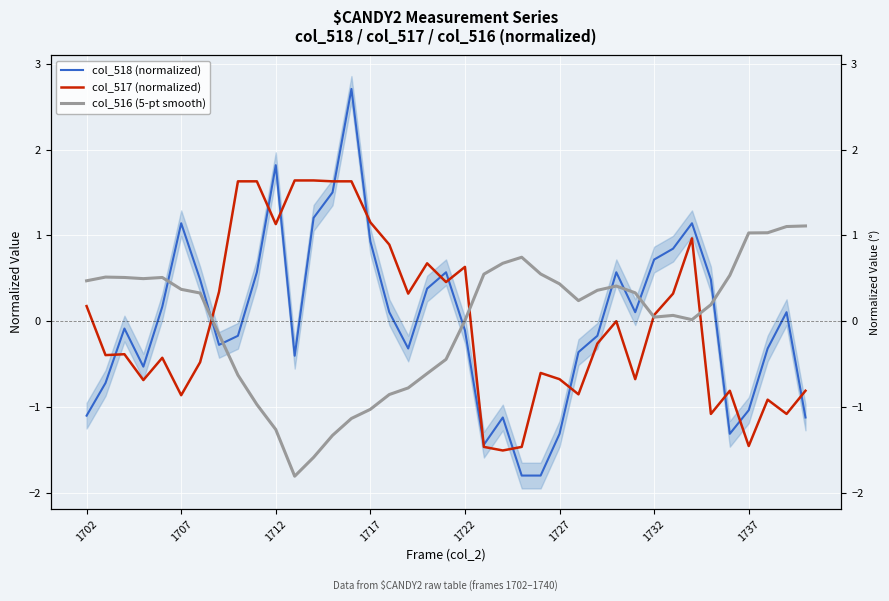

List the series in order of their peak value, highest first.

col_518 (normalized), col_517 (normalized), col_516 (5-pt smooth)